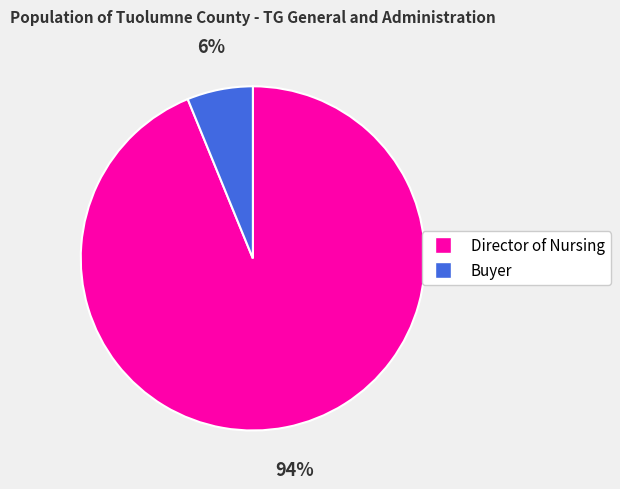

To the nearest percent, what portion does Buyer represent?

6%